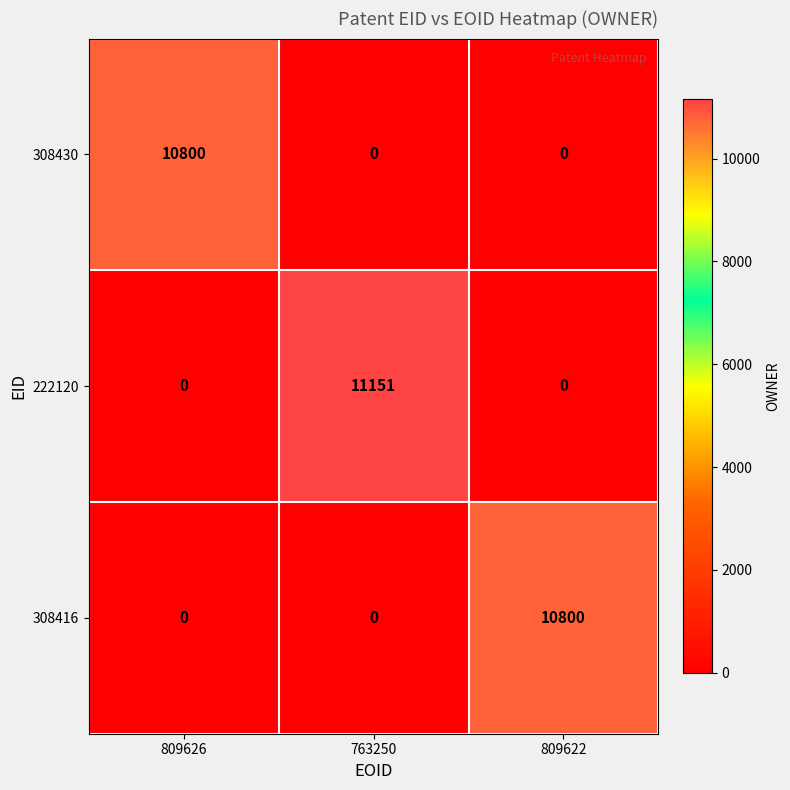

Reading right to left, list all the values displayed in this chart.

308430: 809622=0	763250=0	809626=10800
222120: 809622=0	763250=11151	809626=0
308416: 809622=10800	763250=0	809626=0